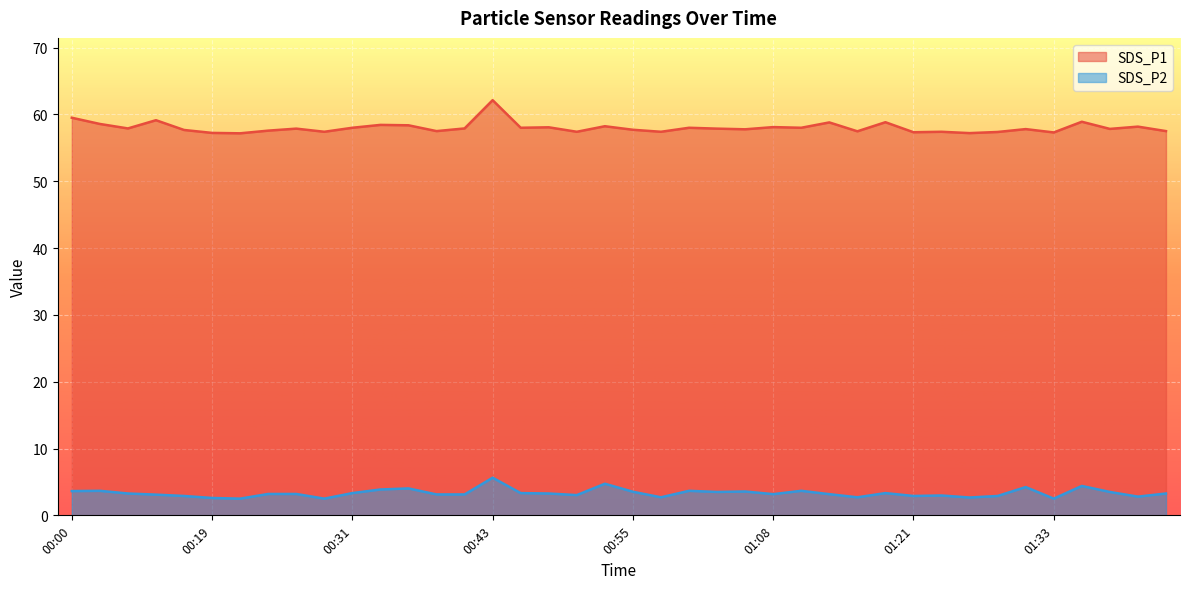

In SDS_P2, how many points are higher than both neighbors (excluding endpoints)?

11